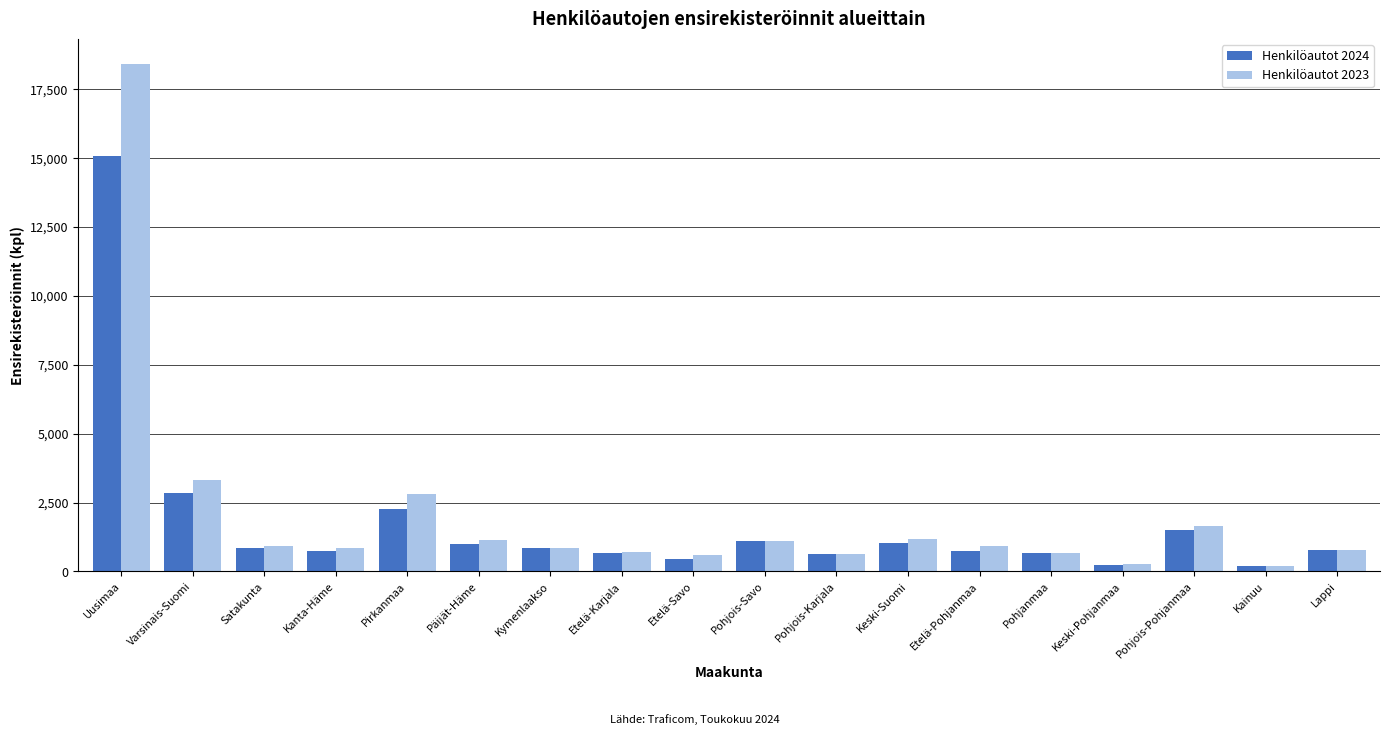

What is the sum of the Henkilöautot 2023 values at Päijät-Häme and Pohjois-Pohjanmaa?

2791